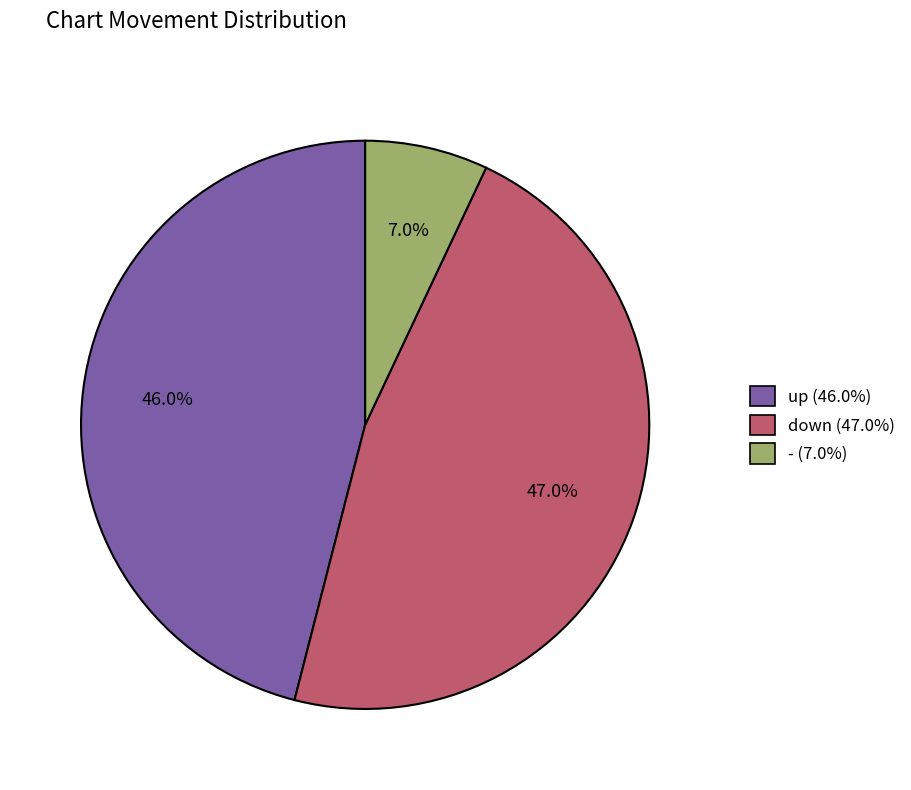

What is the ratio of the value at down to the value at -?

6.7